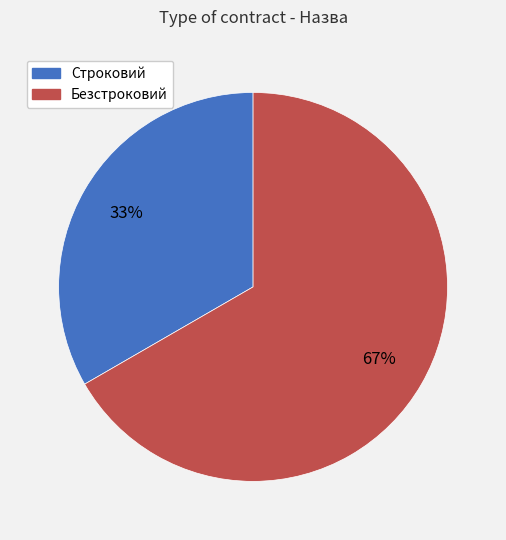

Combined, do Безстроковий and Строковий account for over 50%?

Yes